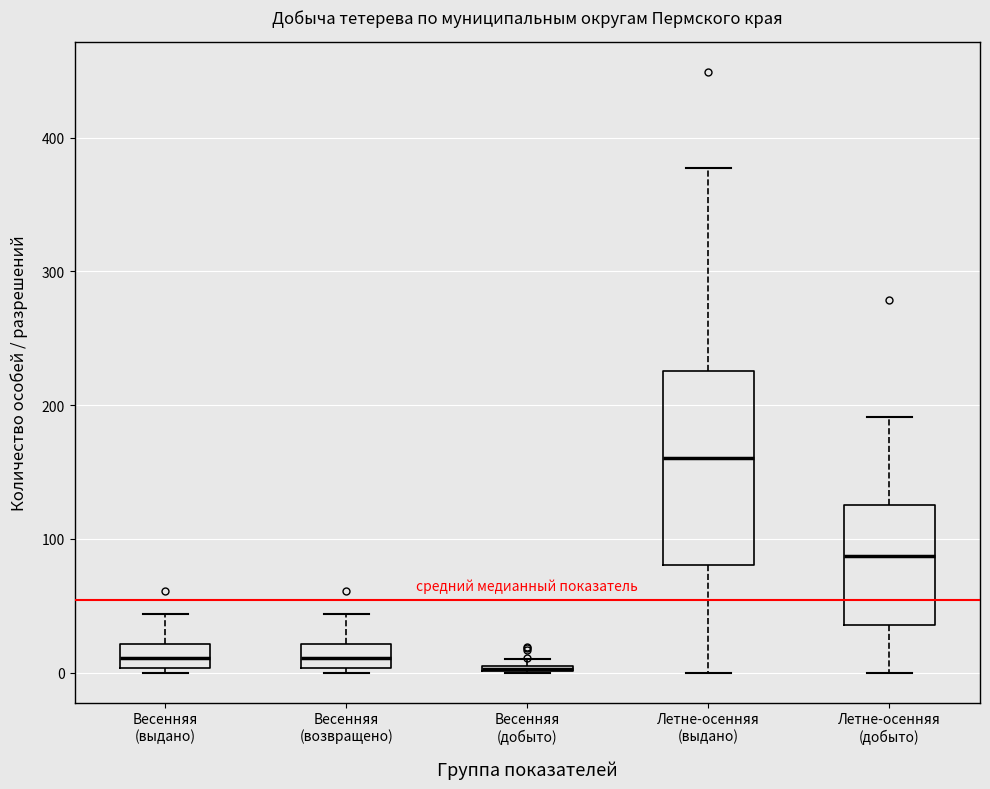

Where is the lower edge of the box for Весенняя (добыто) on the y-axis? The values are not printed on the chart, so give them approximately, as read against the axis.

0